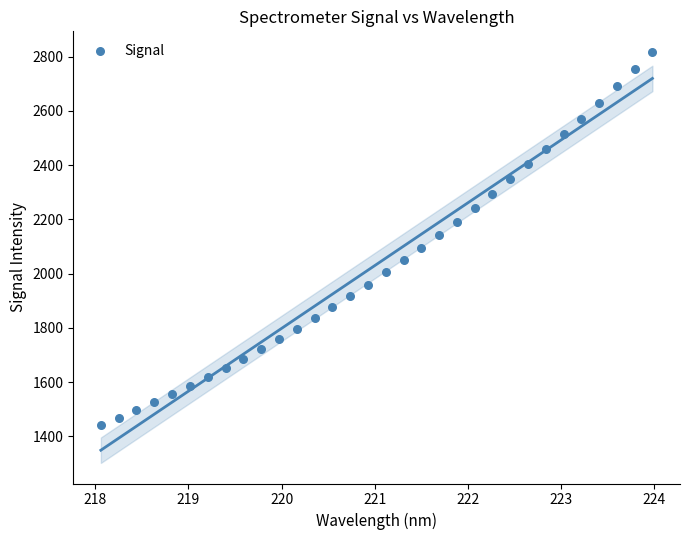

What is the range of X values (max minus min)?

5.9